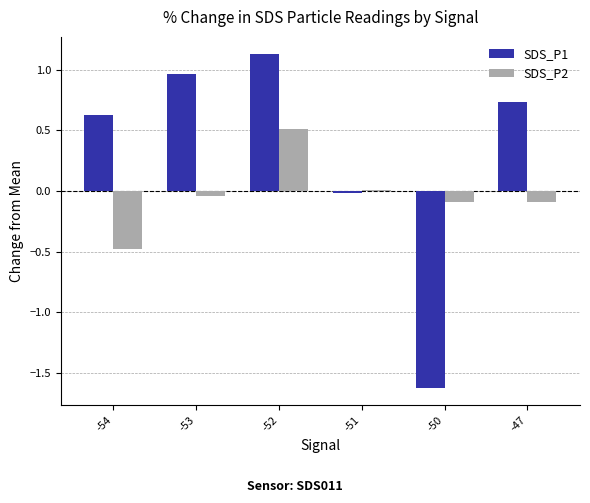

Which series has the largest total across all categories?

SDS_P1